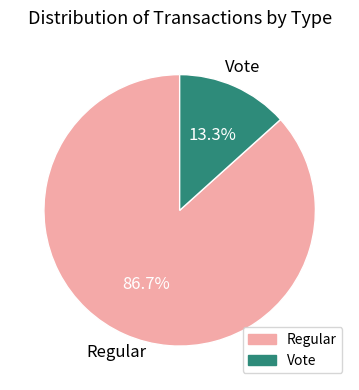

Is there any slice that represents more than half of the pie?

Yes